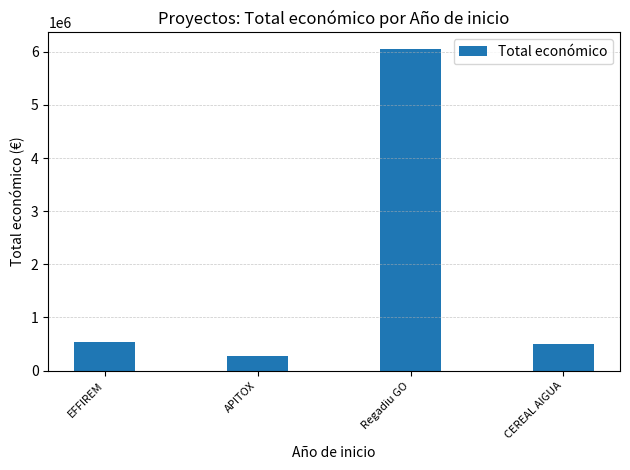

What is the label of the 3rd bar from the right?

APITOX